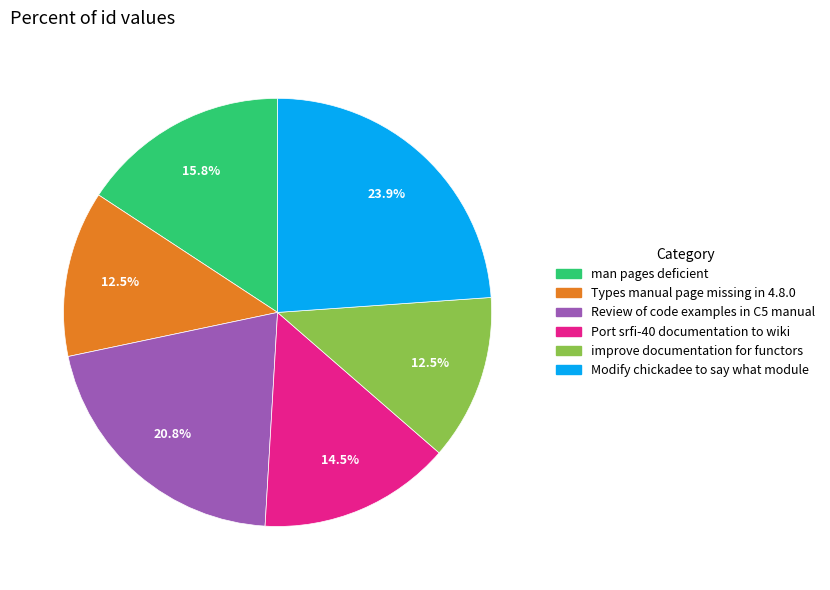

Does Types manual page missing in 4.8.0 represent more than half of the total?

No